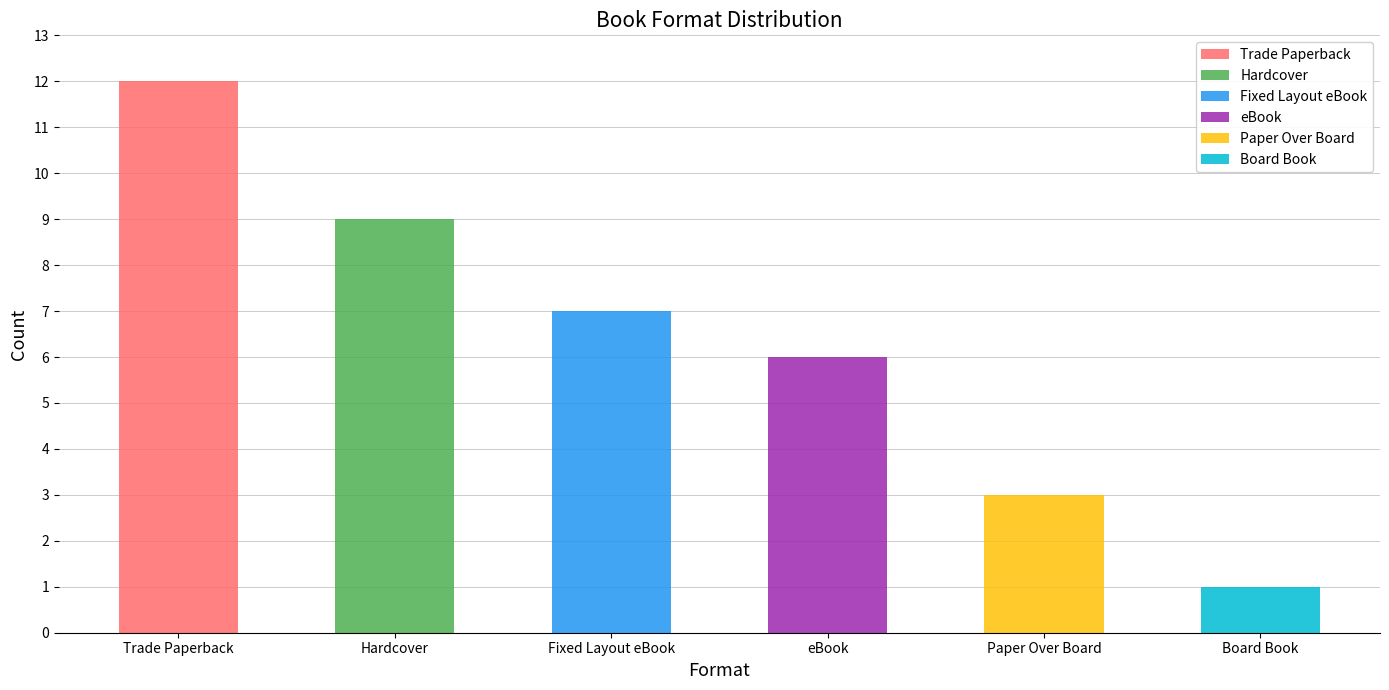

Does the chart contain stacked bars?

No